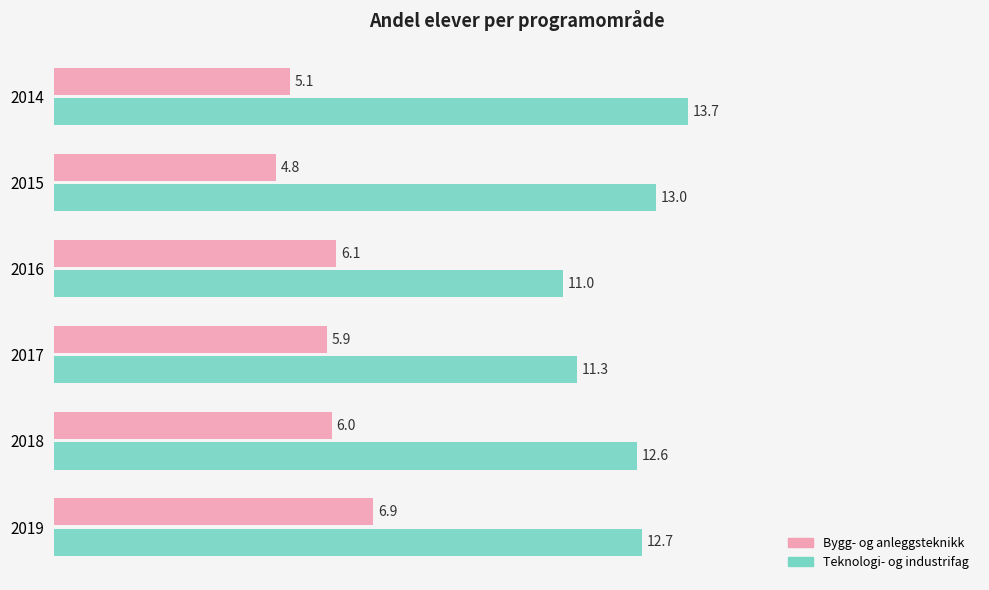

At which label is Teknologi- og industrifag closest to 12?

2018